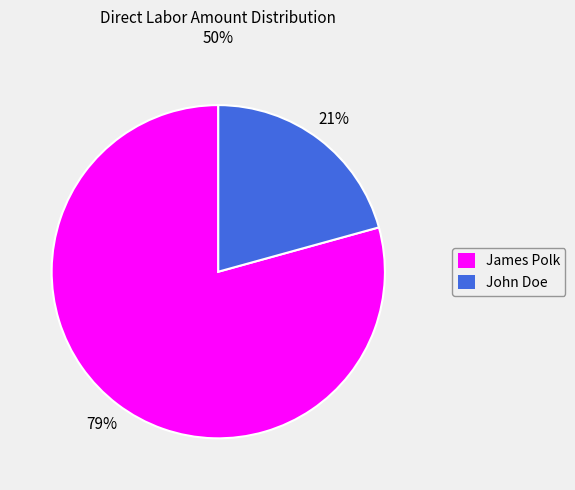

Combined, do John Doe and James Polk account for over 50%?

Yes